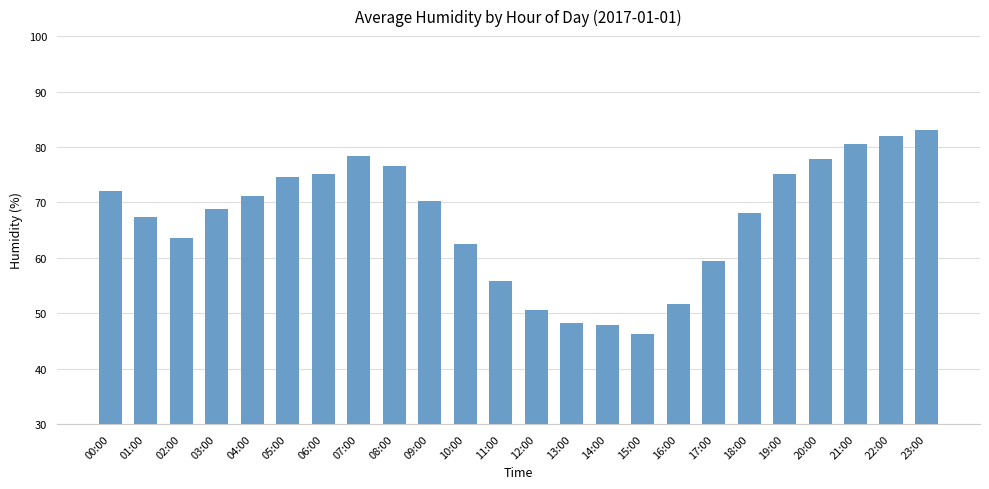

Are the bars grouped side by side (vs. stacked)?

No